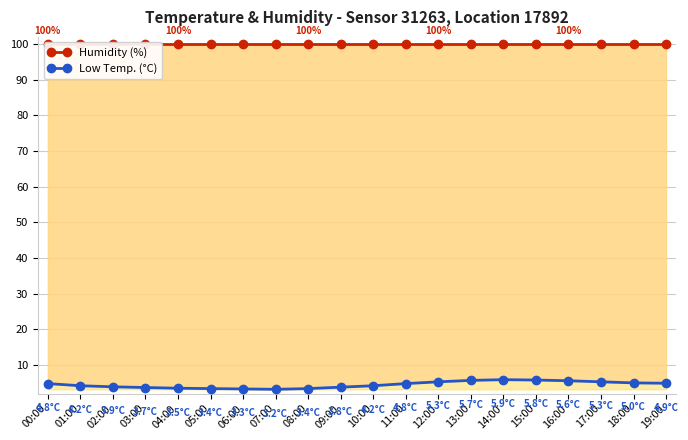

What is the total value across all series at 07:00?

103.1